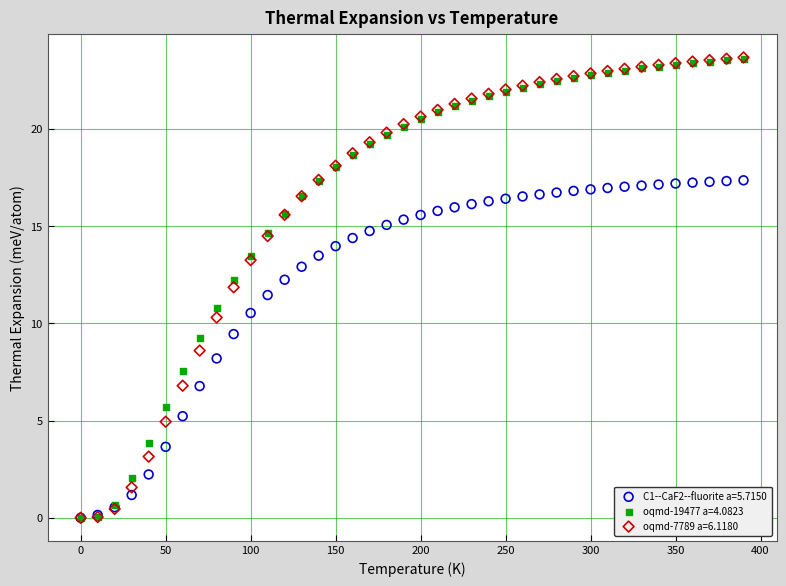

What are all the series names shown in the legend?

C1--CaF2--fluorite a=5.7150, oqmd-19477 a=4.0823, oqmd-7789 a=6.1180